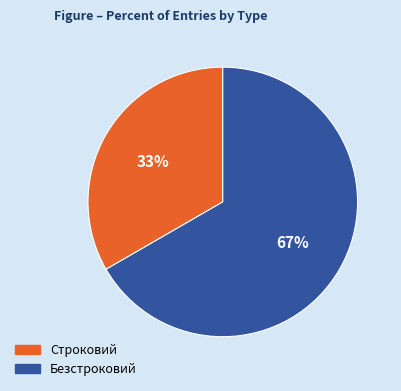

What is the smallest slice in the pie chart?

Строковий